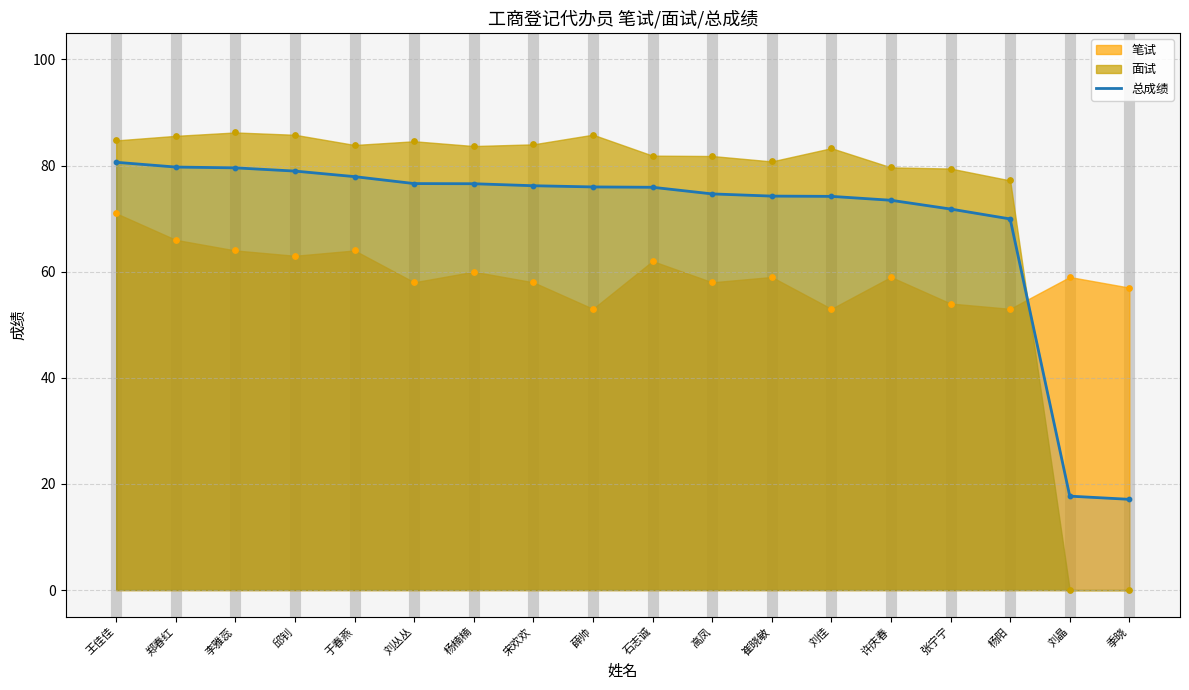

Approximately how many times larger is the value at 季晓 compared to 李雅蕊?

0.2